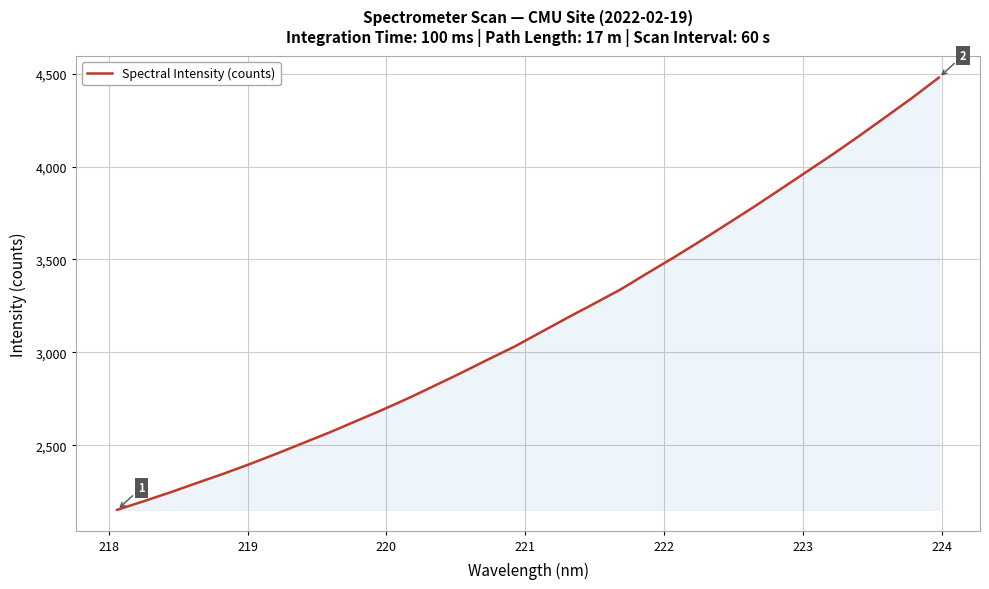

What is the average value?

3158.5